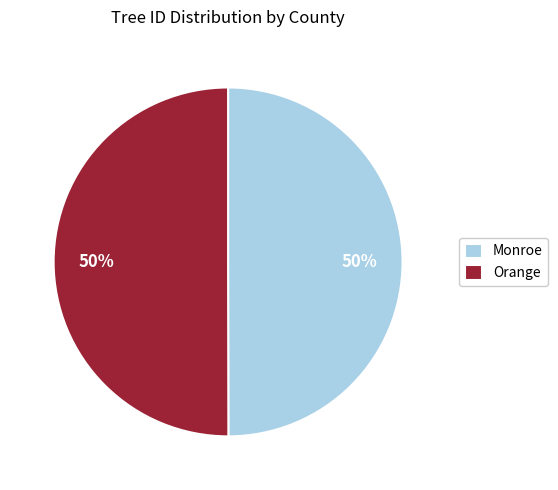

Approximately how many times larger is the value at Monroe compared to Orange?

1.0